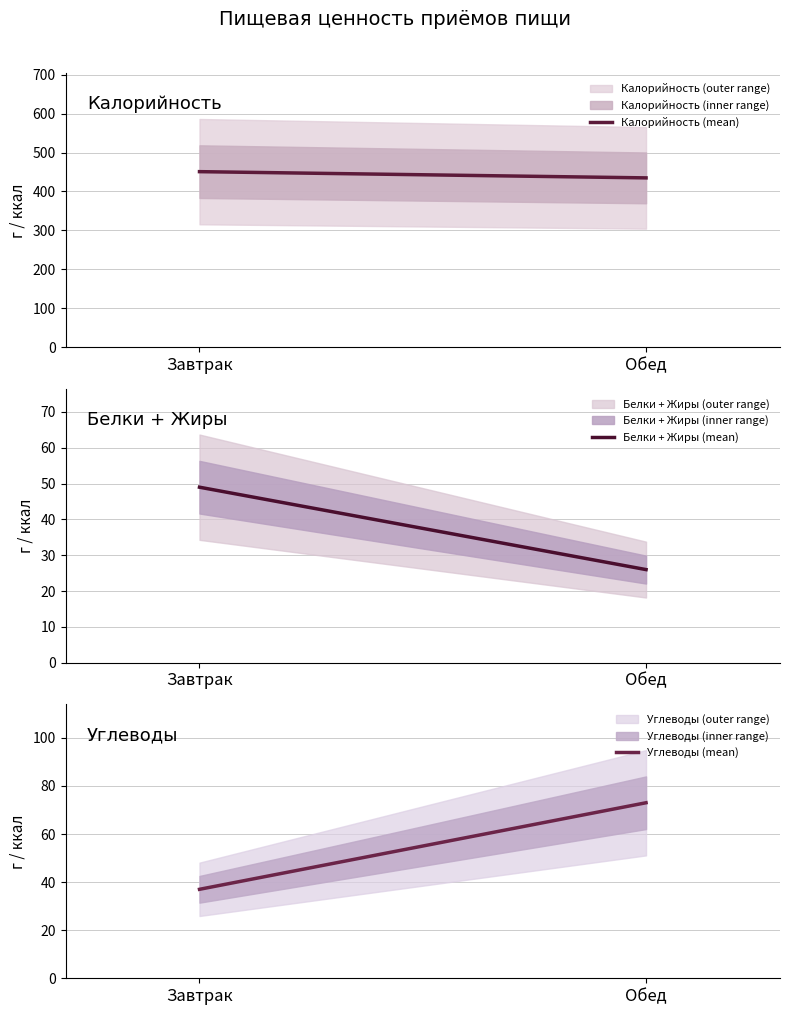

What is the maximum value shown in the chart?

451